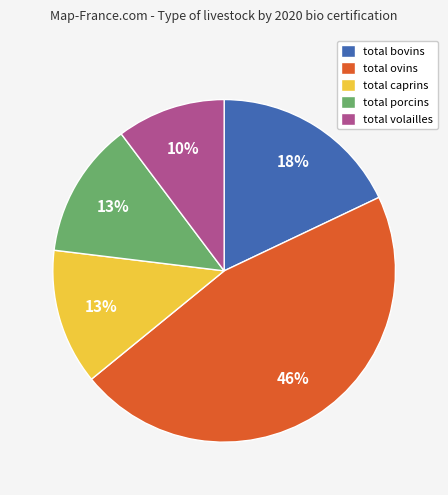

Does any single category account for the majority?

No